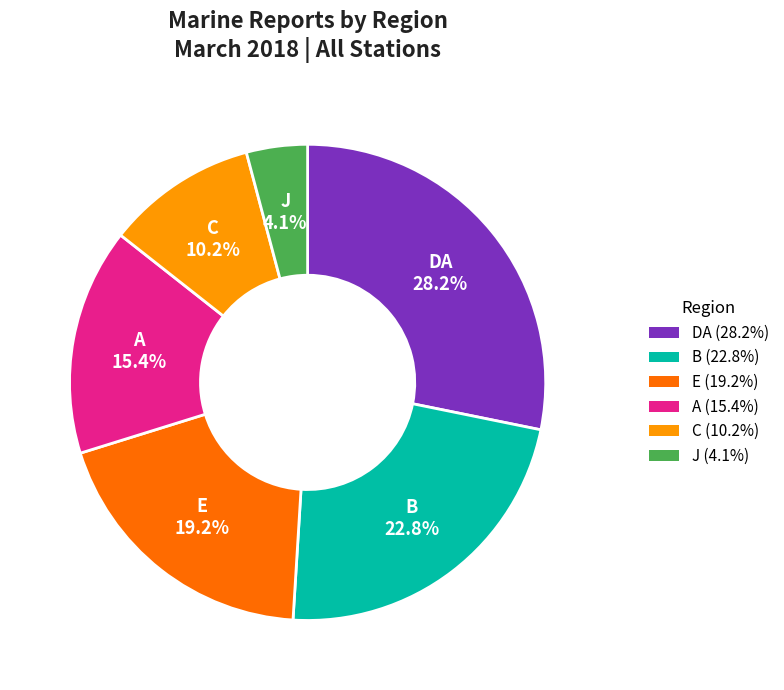

Is there a majority slice in this chart?

No